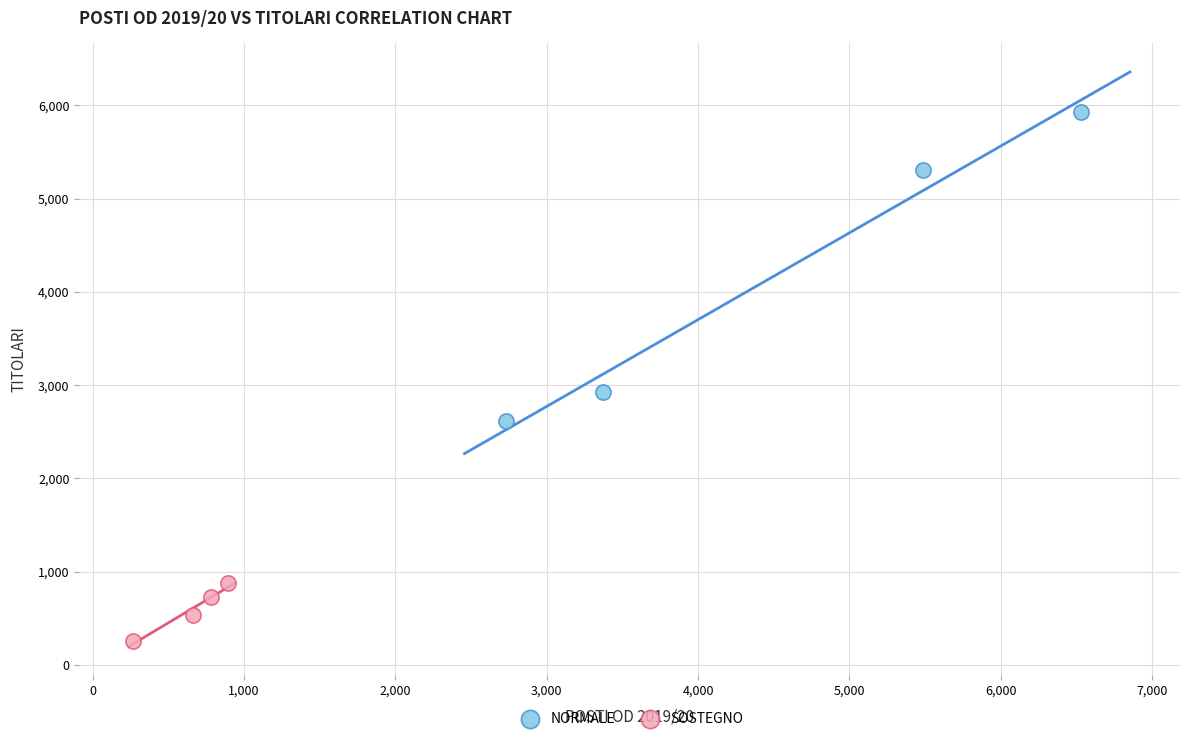

Which series has the largest Y range (max minus min)?

NORMALE